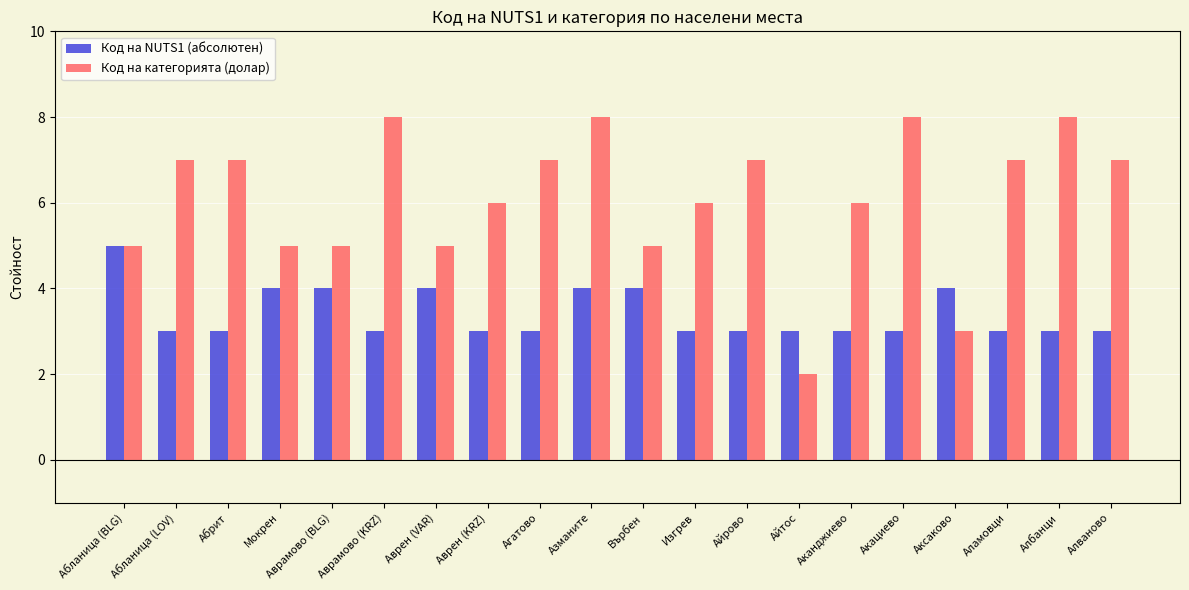

Read the Код на NUTS1 (абсолютен) value at Агатово.

3